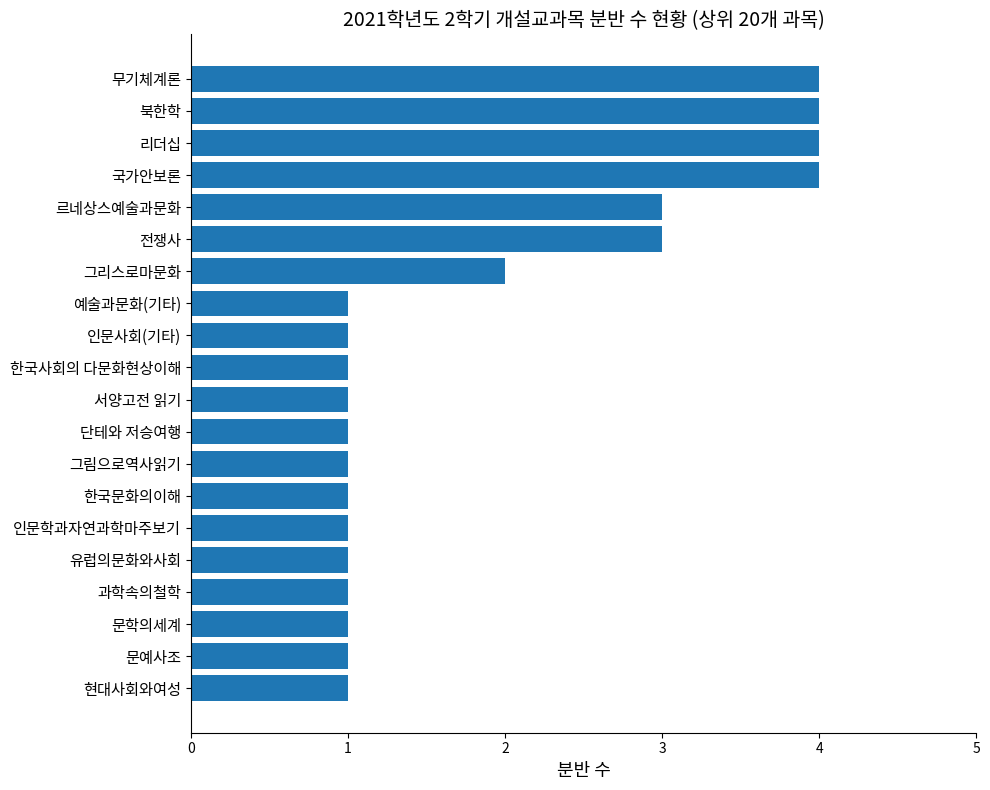

What is the greatest value displayed?

4